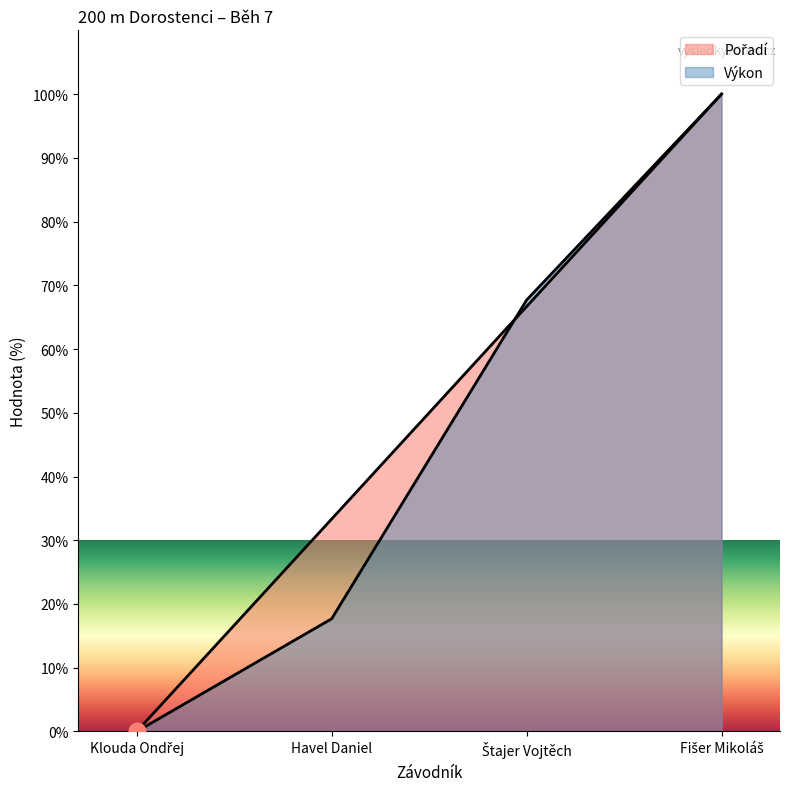

How many distinct data groups are displayed?

2